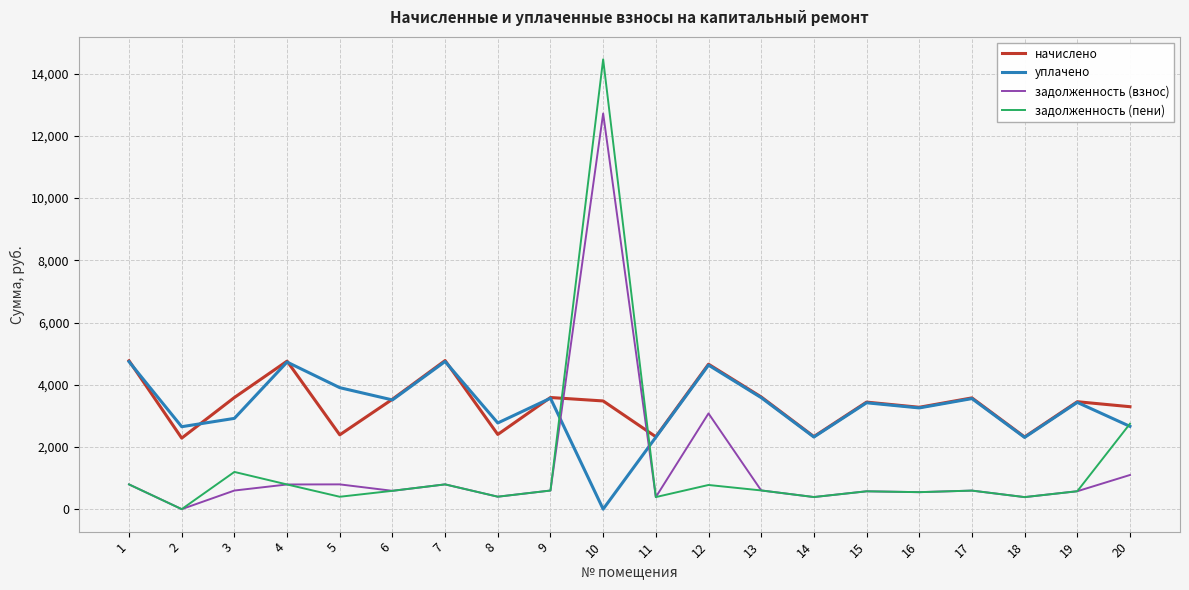

What is the average value of the задолженность (пени) series?

1380.1